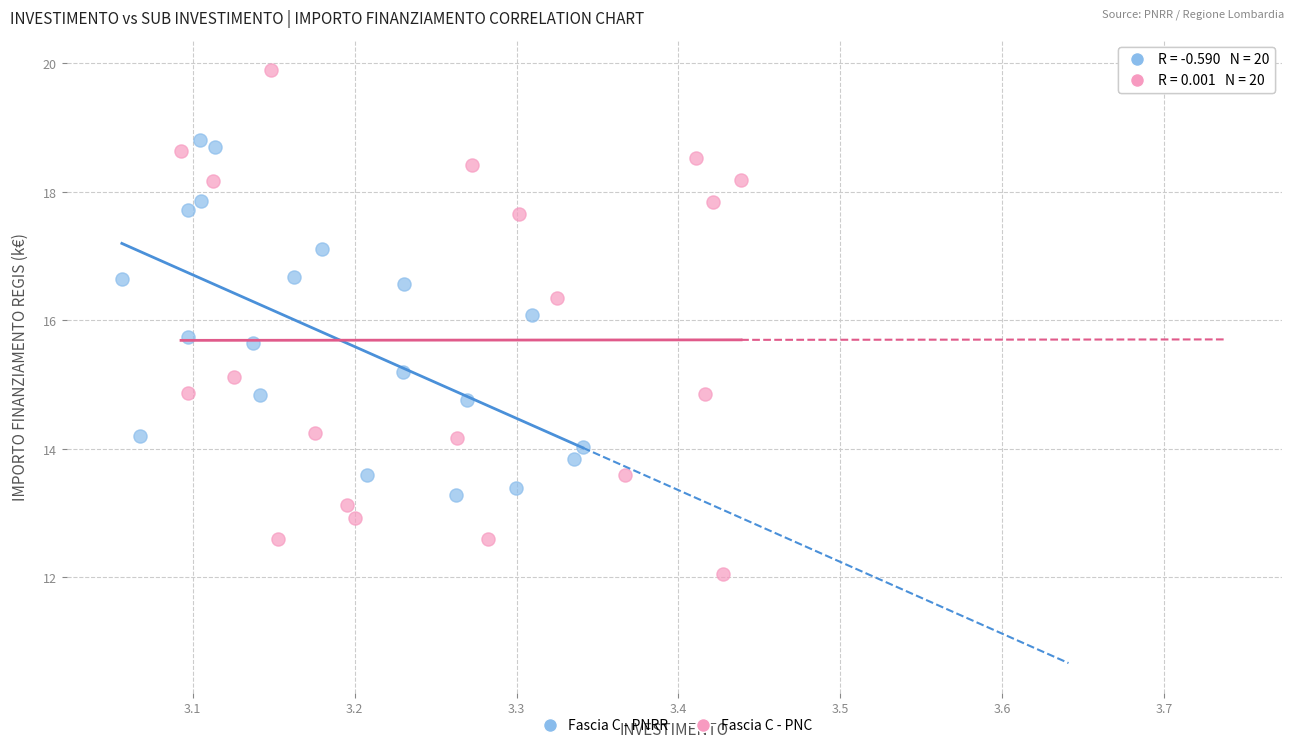

Which series reaches the minimum Y coordinate?

Fascia C - PNC